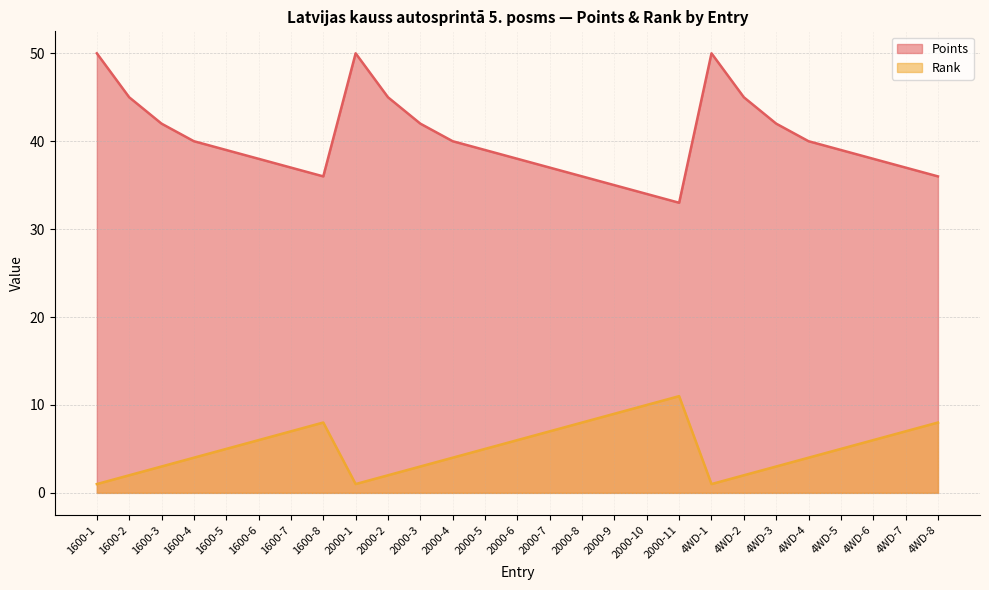

Is the value of Rank at 4WD-5 greater than the value of Points at 1600-8?

No